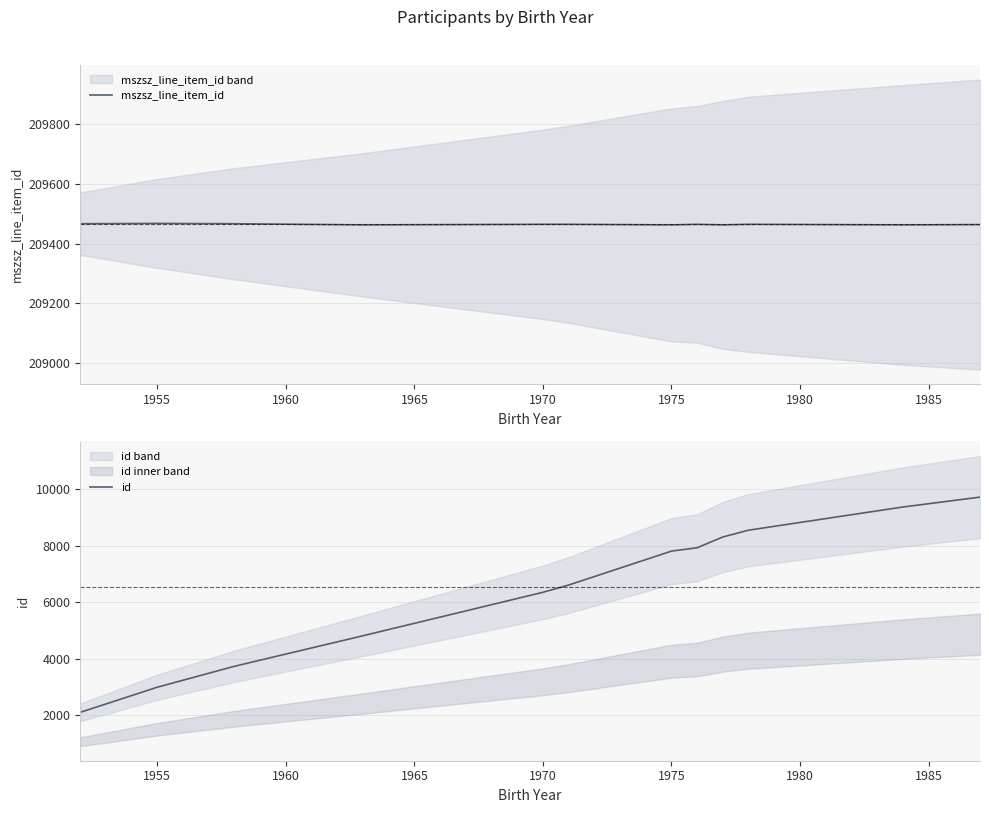

How many interior local peaks does the mszsz_line_item_id series have?

3